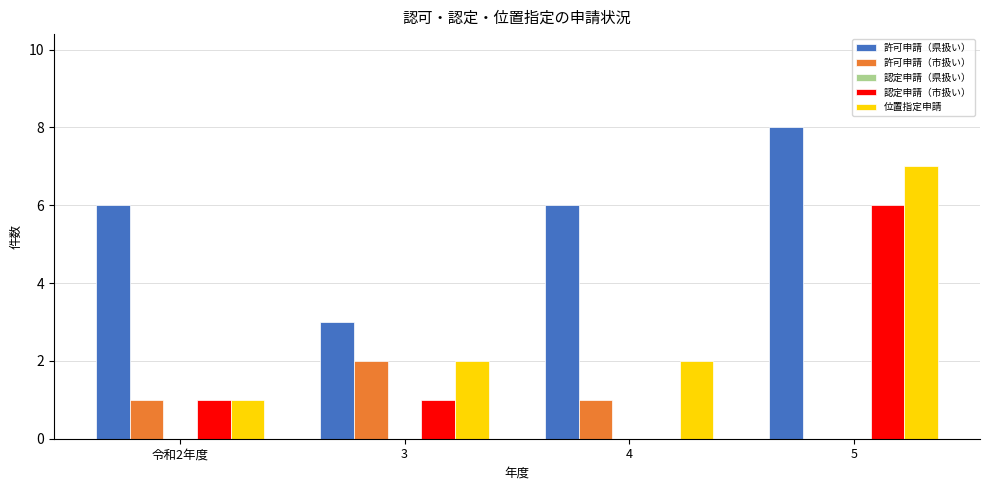

At which category is the sum across all series the highest?

5